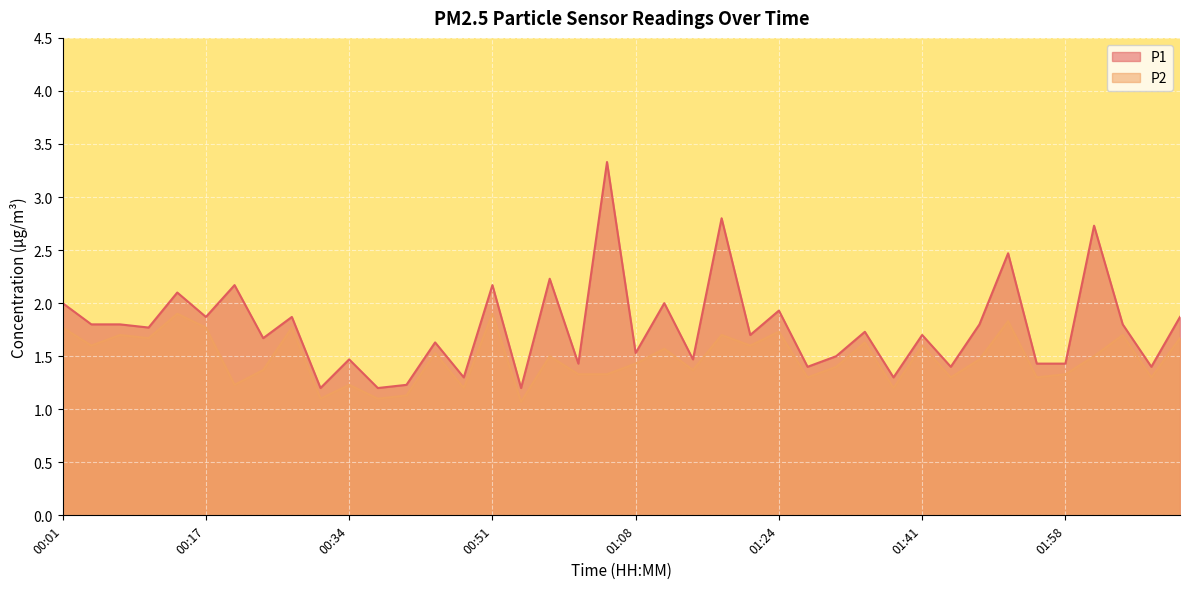

Rank the series by their average value, from highest to lowest.

P1, P2